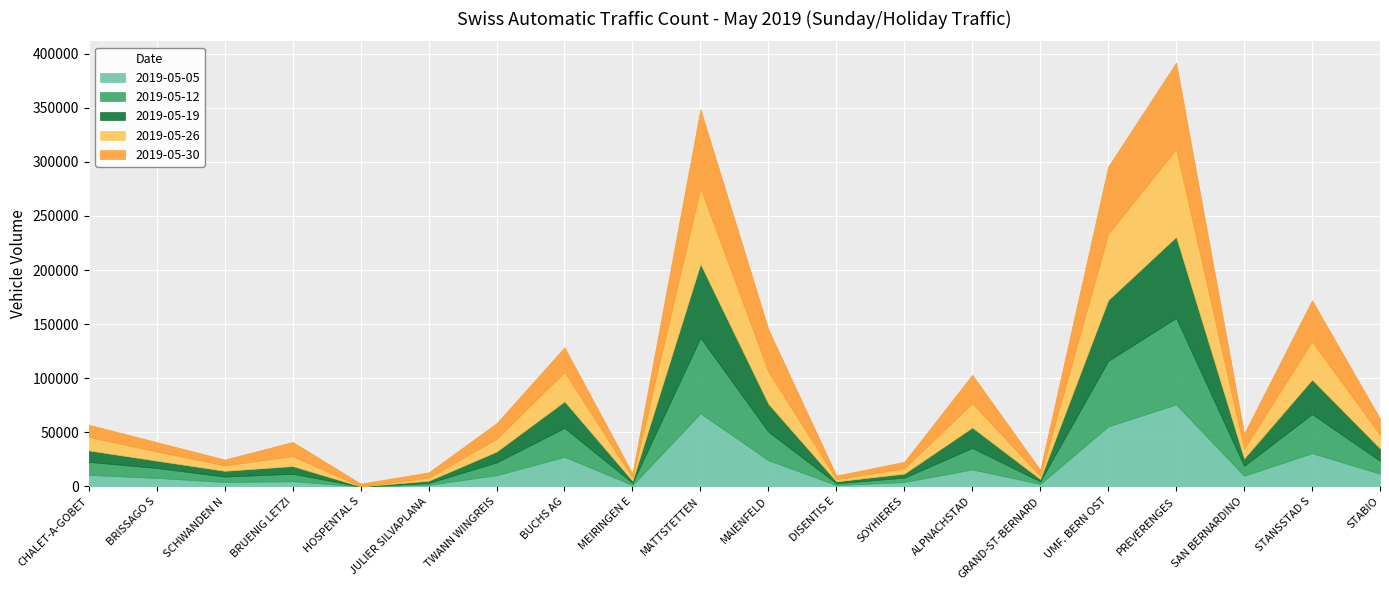

Reading left to right, extract all data points from this chart.

2019-05-05: CHALET-A-GOBET=10588	BRISSAGO S=7836	SCHWANDEN N=4064	BRUENIG LETZI=4707	HOSPENTAL S=0	JULIER SILVAPLANA=1433	TWANN WINGREIS=10294	BUCHS AG=27336	MEIRINGEN E=1234	MATTSTETTEN=67525	MAIENFELD=24170	DISENTIS E=1214	SOYHIERES=4043	ALPNACHSTAD=15667	GRAND-ST-BERNARD=2269	UMF. BERN OST=55435	PREVERENGES=75729	SAN BERNARDINO=9822	STANSSTAD S=30692	STABIO=11766
2019-05-12: CHALET-A-GOBET=12101	BRISSAGO S=9193	SCHWANDEN N=5014	BRUENIG LETZI=6948	HOSPENTAL S=0	JULIER SILVAPLANA=1724	TWANN WINGREIS=11863	BUCHS AG=26768	MEIRINGEN E=2002	MATTSTETTEN=69962	MAIENFELD=26389	DISENTIS E=1652	SOYHIERES=4044	ALPNACHSTAD=19890	GRAND-ST-BERNARD=2406	UMF. BERN OST=60581	PREVERENGES=80022	SAN BERNARDINO=9133	STANSSTAD S=36188	STABIO=11831
2019-05-19: CHALET-A-GOBET=10595	BRISSAGO S=6751	SCHWANDEN N=5345	BRUENIG LETZI=7118	HOSPENTAL S=0	JULIER SILVAPLANA=2054	TWANN WINGREIS=10059	BUCHS AG=24527	MEIRINGEN E=1931	MATTSTETTEN=68153	MAIENFELD=25780	DISENTIS E=1808	SOYHIERES=3739	ALPNACHSTAD=18911	GRAND-ST-BERNARD=2155	UMF. BERN OST=56321	PREVERENGES=74976	SAN BERNARDINO=6929	STANSSTAD S=31882	STABIO=11539
2019-05-26: CHALET-A-GOBET=12445	BRISSAGO S=8480	SCHWANDEN N=4961	BRUENIG LETZI=9189	HOSPENTAL S=0	JULIER SILVAPLANA=2772	TWANN WINGREIS=11759	BUCHS AG=26980	MEIRINGEN E=2921	MATTSTETTEN=70092	MAIENFELD=29743	DISENTIS E=1951	SOYHIERES=4851	ALPNACHSTAD=22398	GRAND-ST-BERNARD=2628	UMF. BERN OST=61092	PREVERENGES=81270	SAN BERNARDINO=8954	STANSSTAD S=35352	STABIO=12485
2019-05-30: CHALET-A-GOBET=11271	BRISSAGO S=8677	SCHWANDEN N=5450	BRUENIG LETZI=13111	HOSPENTAL S=2540	JULIER SILVAPLANA=4955	TWANN WINGREIS=14497	BUCHS AG=22966	MEIRINGEN E=3750	MATTSTETTEN=73098	MAIENFELD=39119	DISENTIS E=3388	SOYHIERES=6071	ALPNACHSTAD=26360	GRAND-ST-BERNARD=5771	UMF. BERN OST=62256	PREVERENGES=79852	SAN BERNARDINO=13970	STANSSTAD S=37936	STABIO=14989